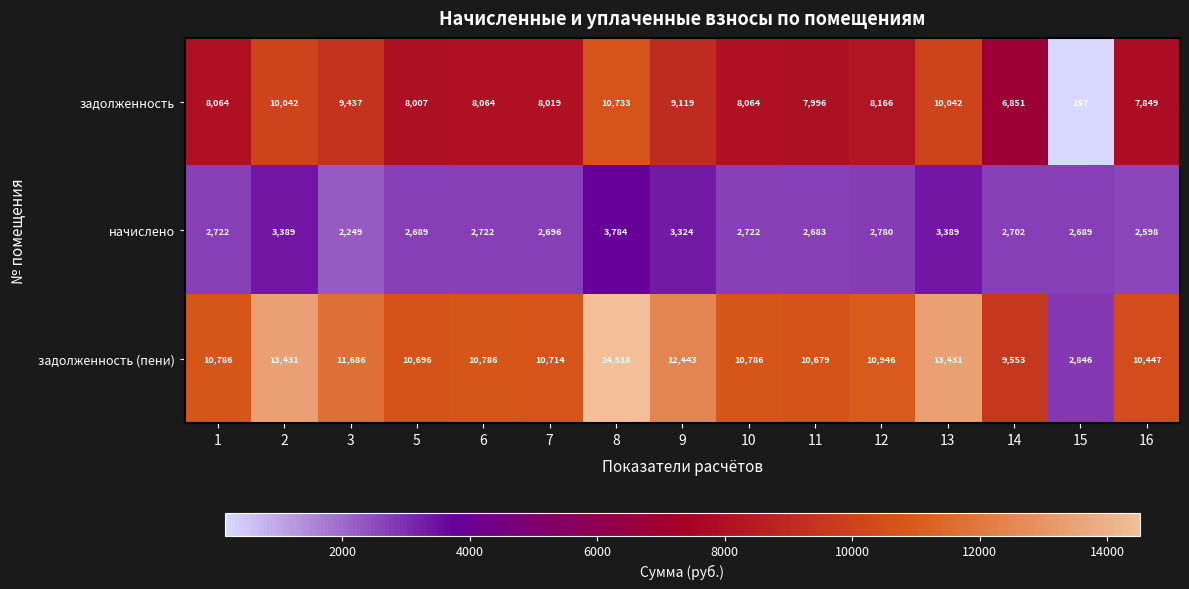

Between 10 and 13, which series saw the biggest shift?

задолженность (пени)